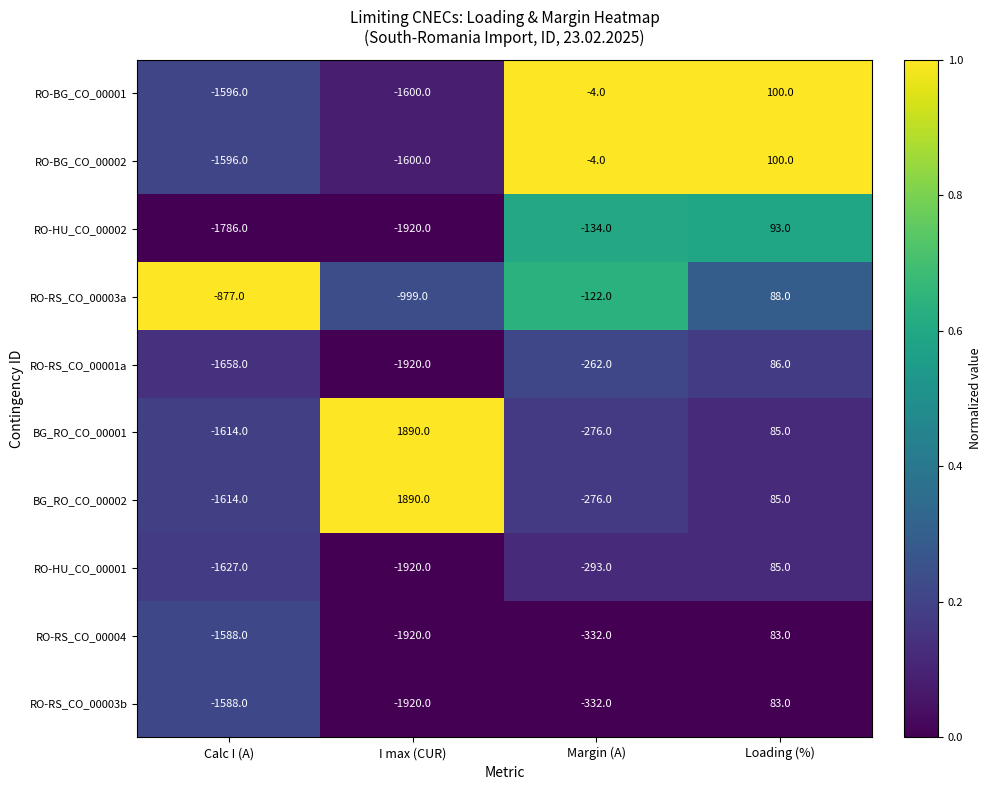

How many data points does each series have?

4